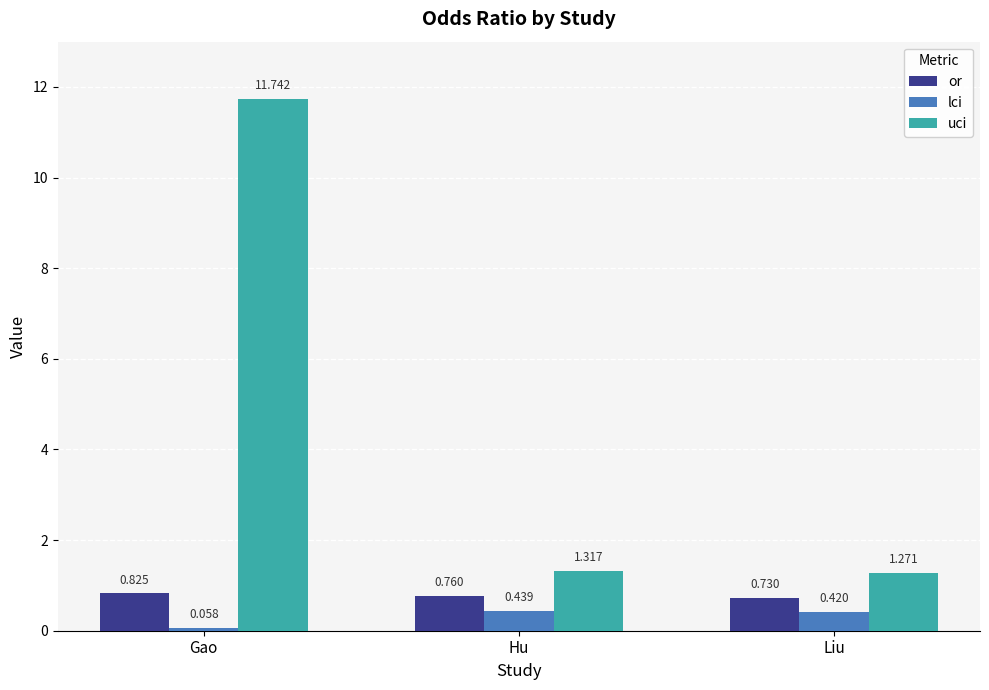

What is the average value of the lci series?

0.3